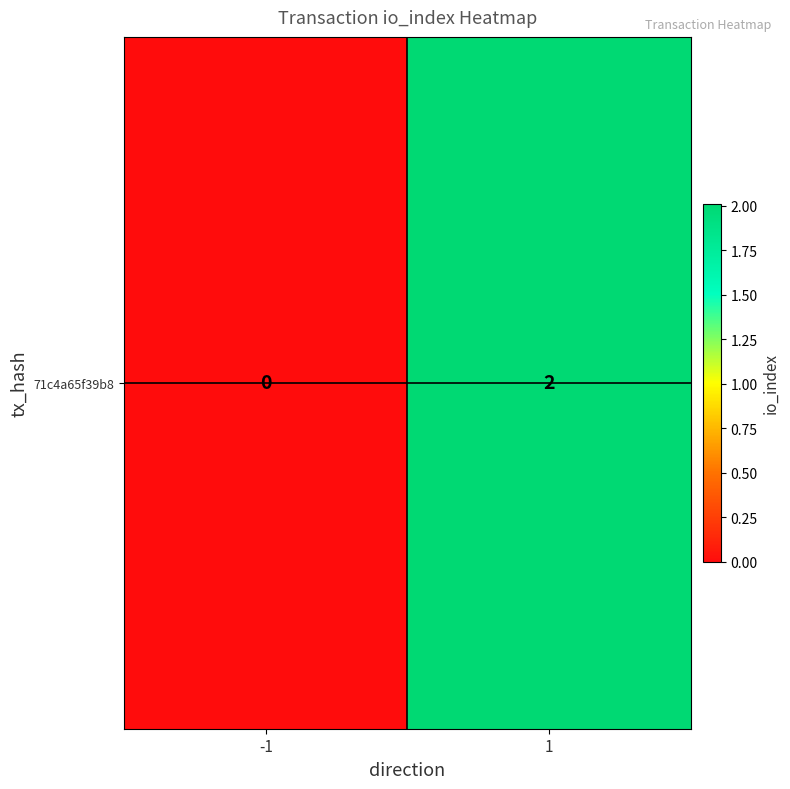

Between 1 and -1, which is larger?

1